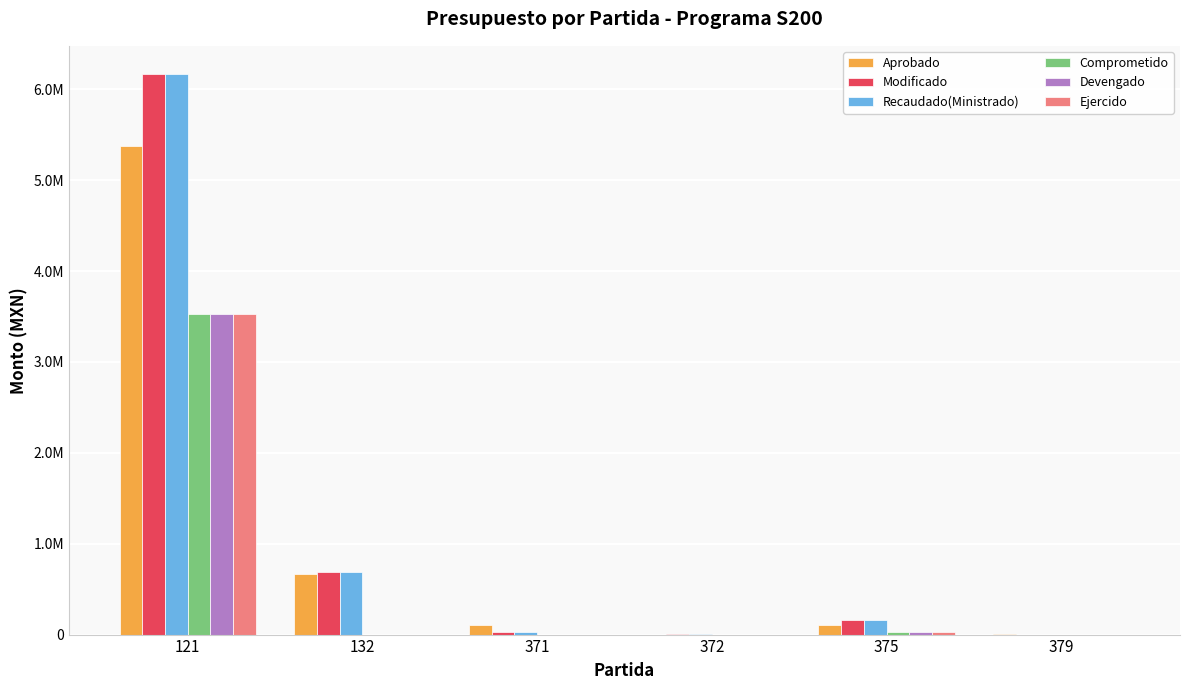

True or false: Comprometido has a value of -1452137.4 at 132.

False